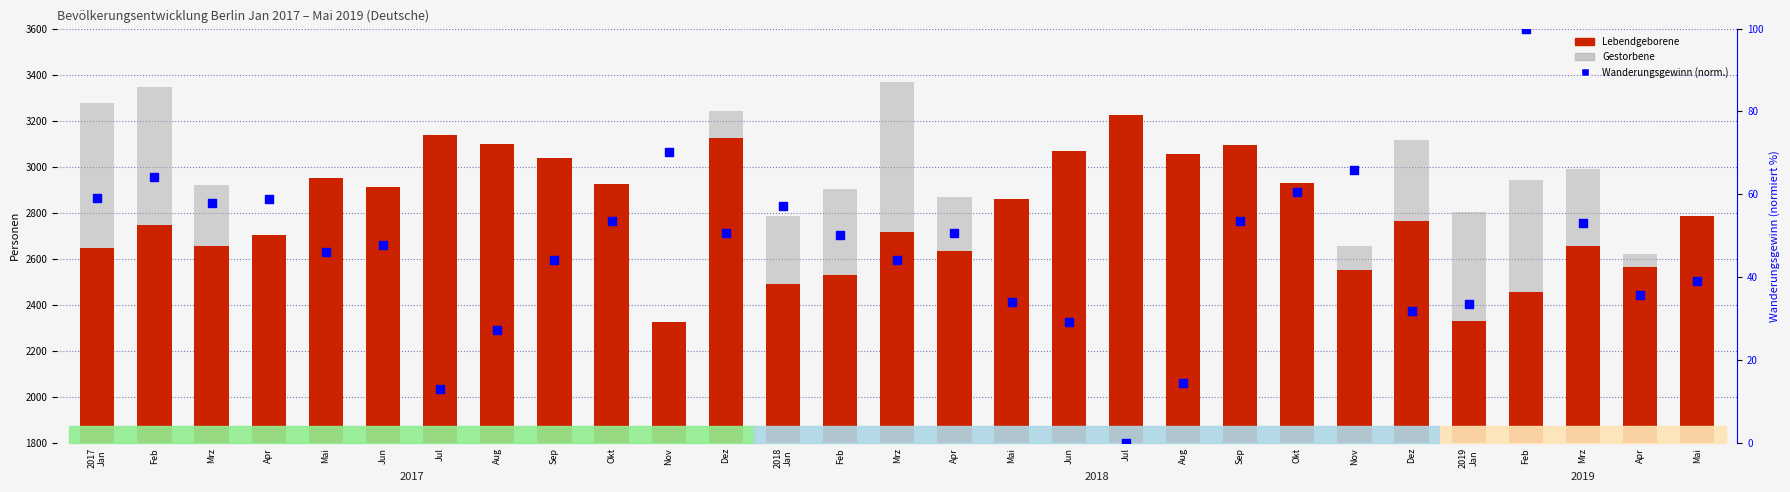

Which series contains the highest Y value?

Gestorbene